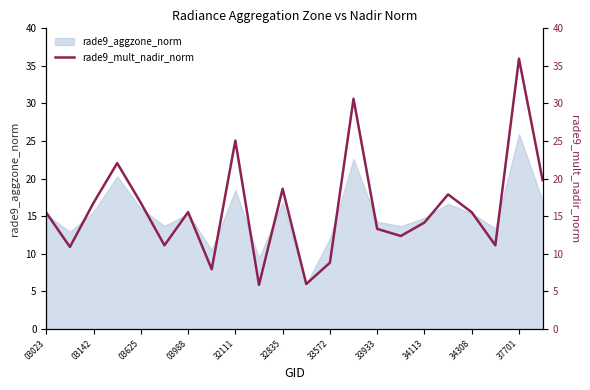

The value of rade9_aggzone_norm at 34308 is 15.4. True or false?

True